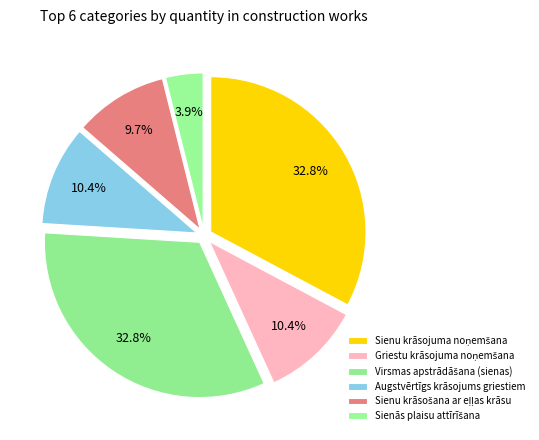

Between Sienu krāsojuma noņemšana and Griestu krāsojuma noņemšana, which is larger?

Sienu krāsojuma noņemšana